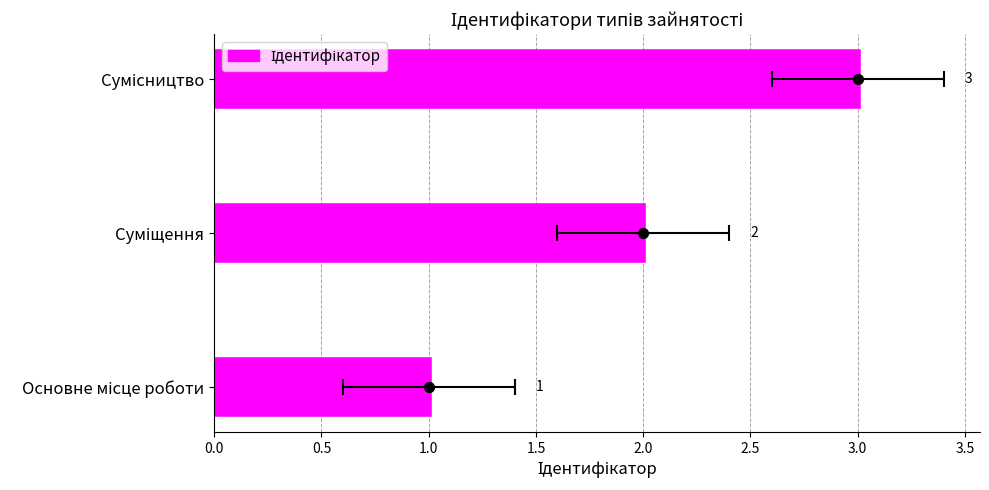

What is the change in value from Основне місце роботи to Сумісництво?

+2